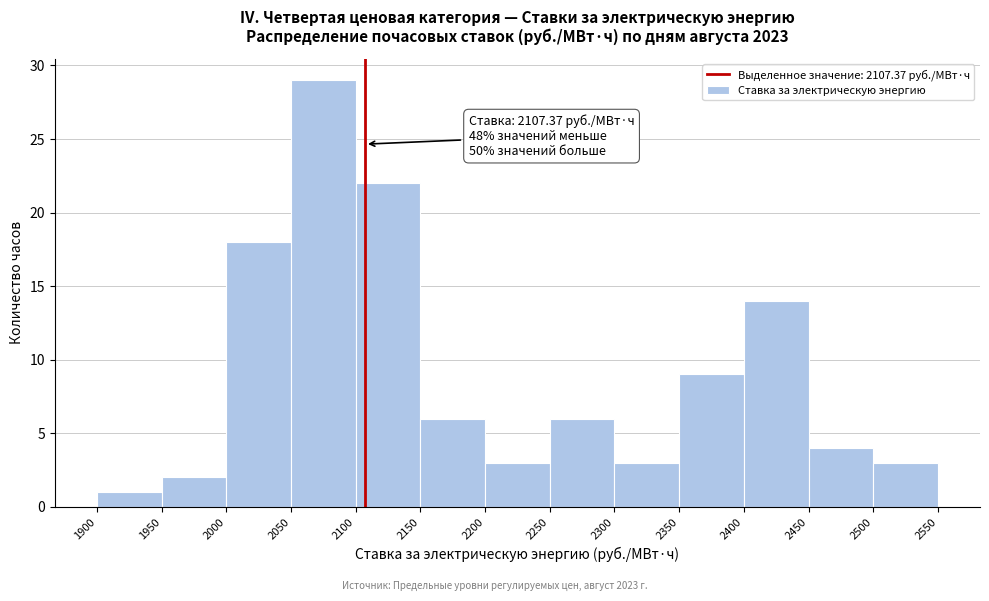

Which range on the x-axis has the tallest bar?

2050 to 2100